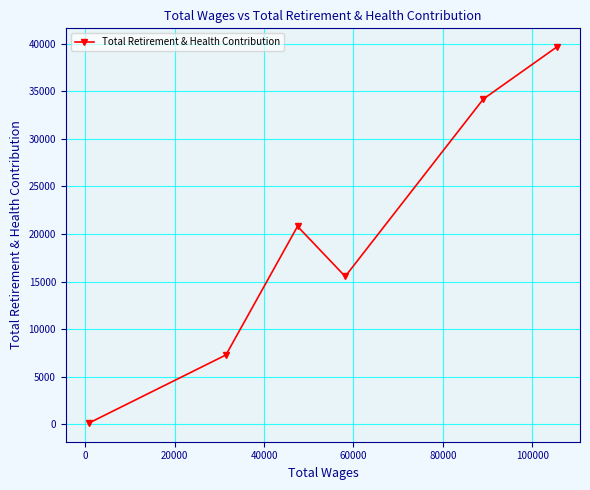

What is the average value?

19605